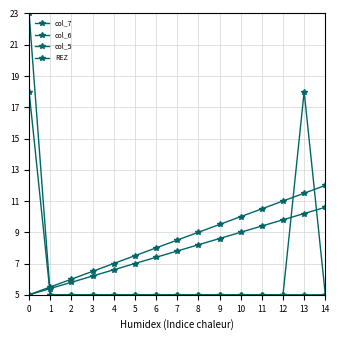

How many distinct data groups are displayed?

4